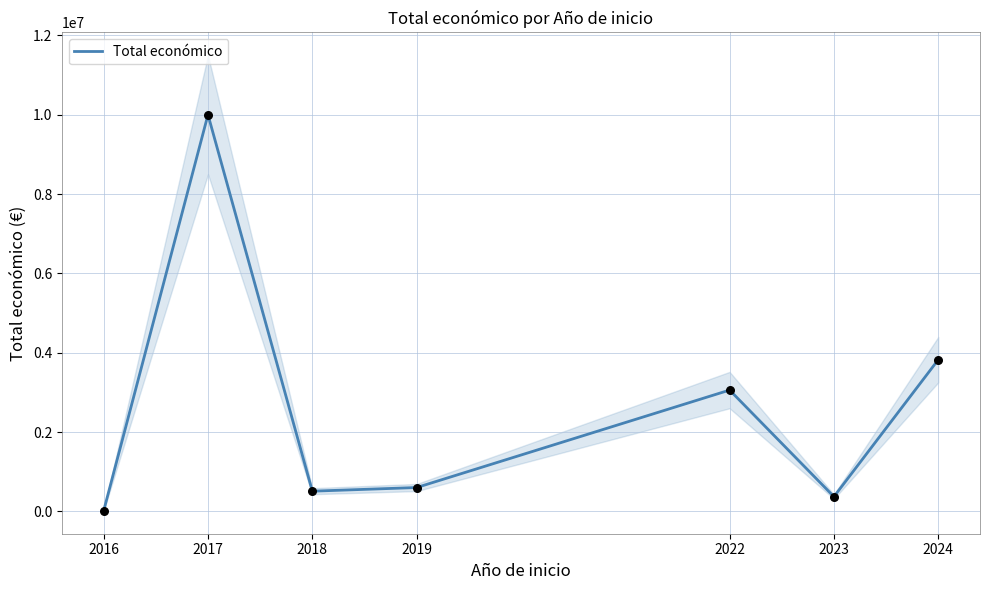

What is the change in value from 2017 to 2018?

-9491200